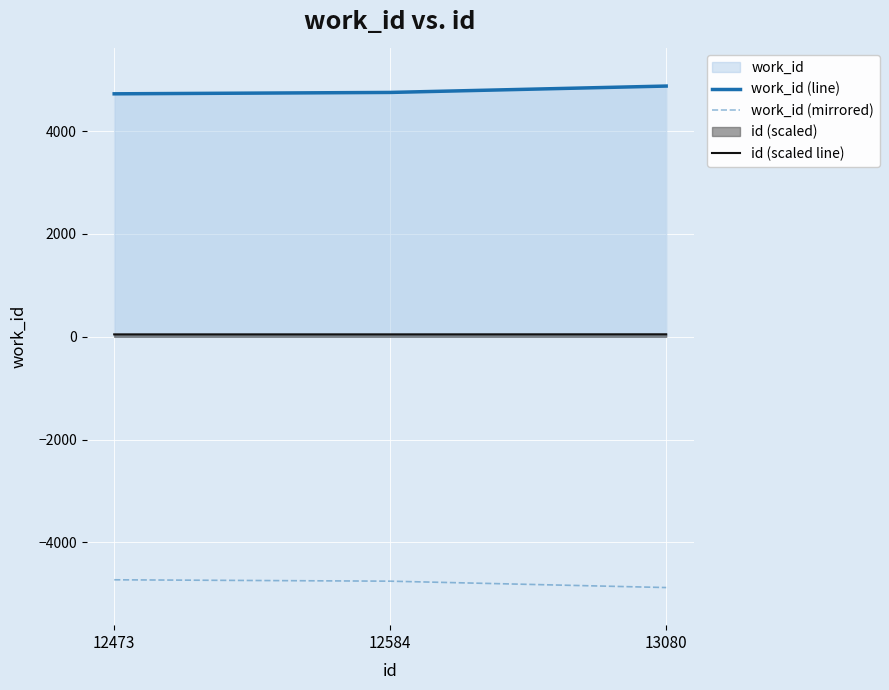

What is the smallest value displayed?

-4878.0